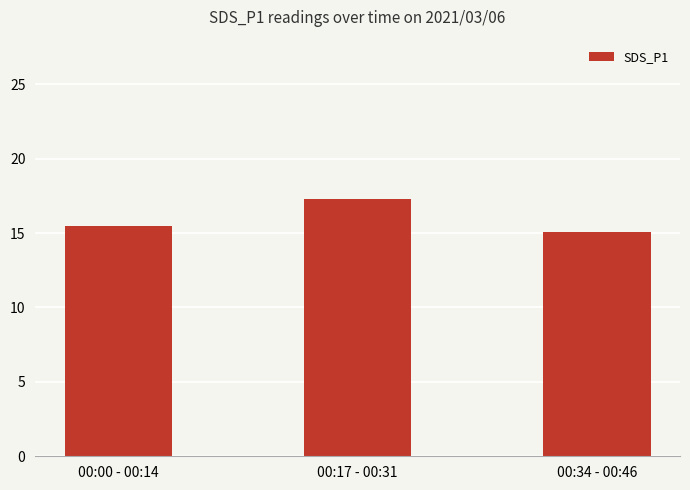

Rank the categories by value from lowest to highest.

00:34 - 00:46, 00:00 - 00:14, 00:17 - 00:31